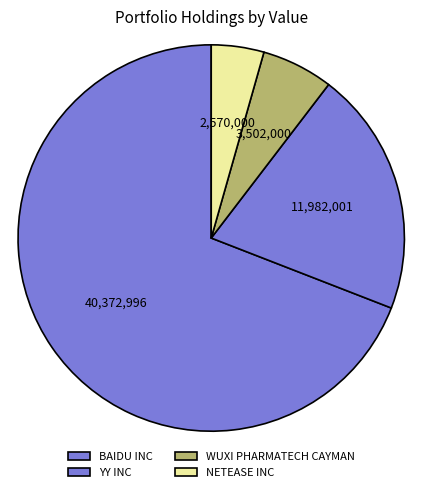

Which slice represents more than half of the pie?

BAIDU INC